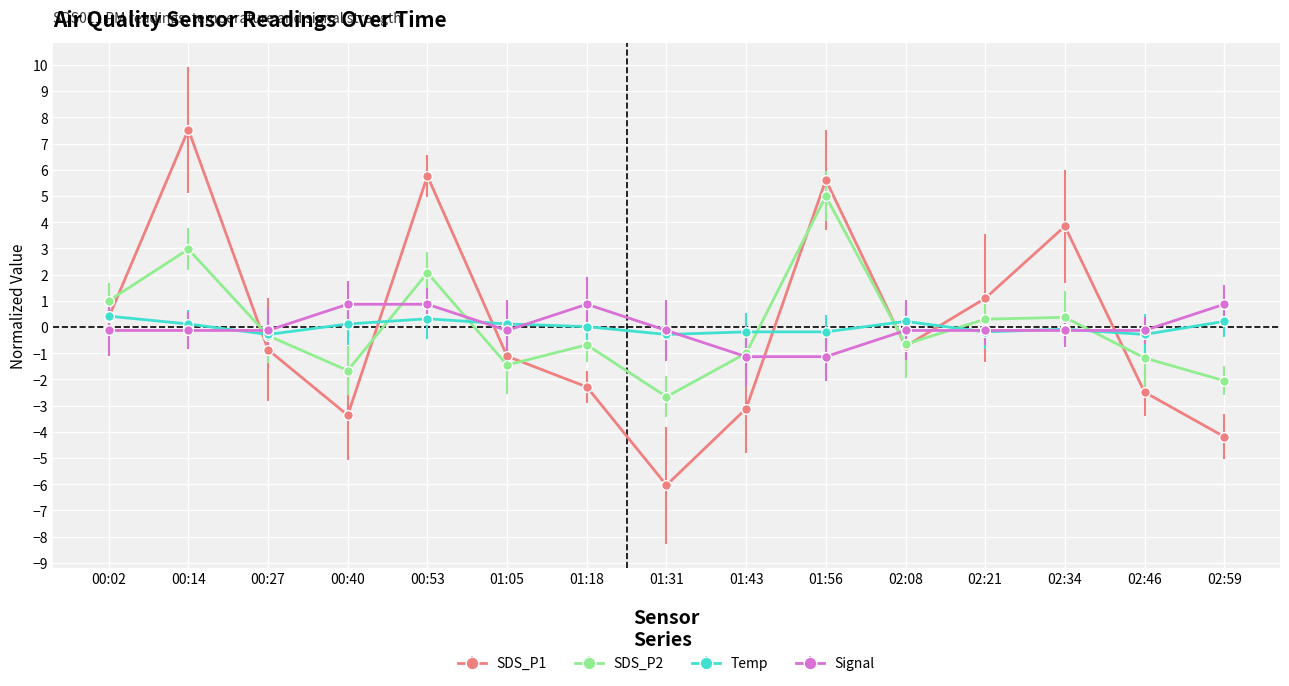

Is the value of Temp at 00:02 greater than the value of SDS_P1 at 02:59?

Yes